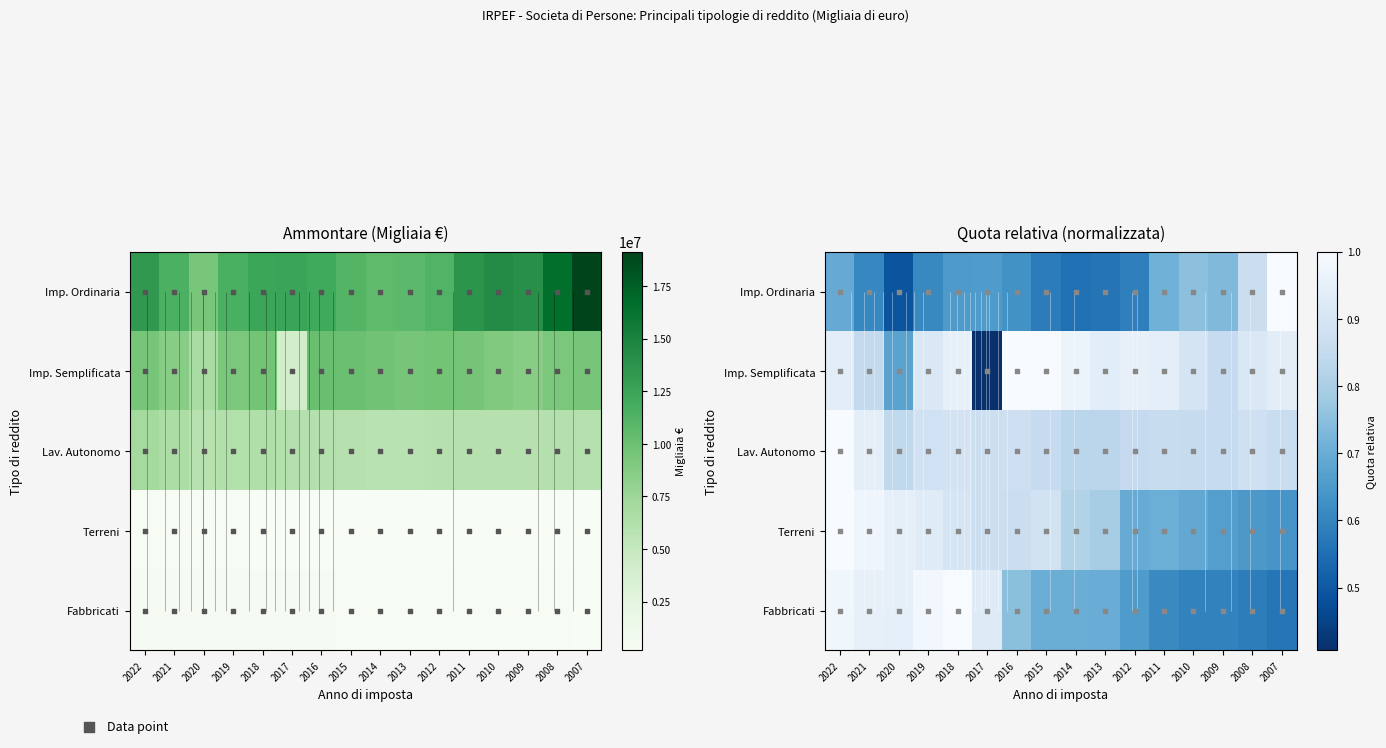

How many data points does each series have?

16